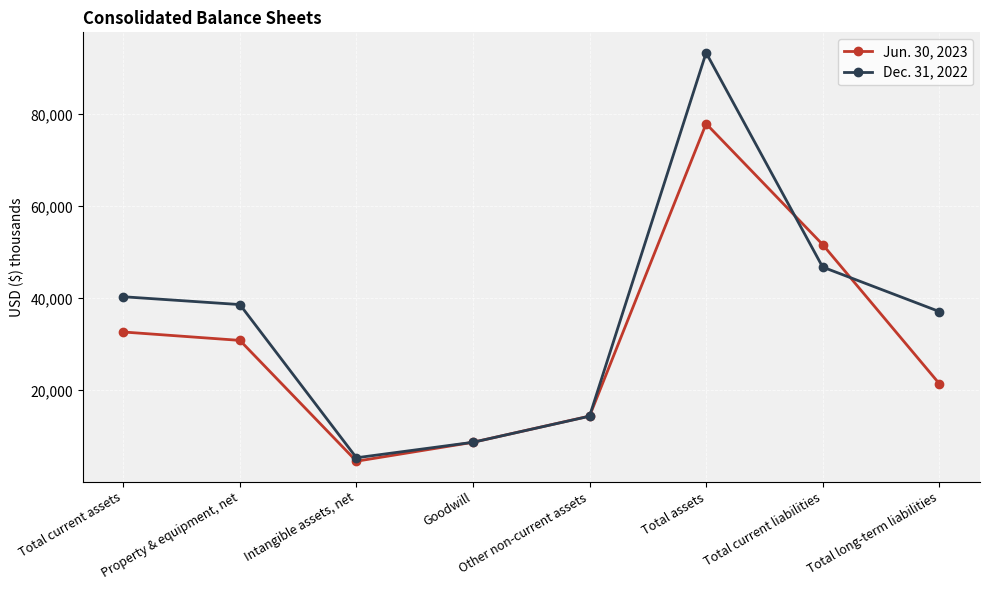

Rank the series by their average value, from lowest to highest.

Jun. 30, 2023, Dec. 31, 2022